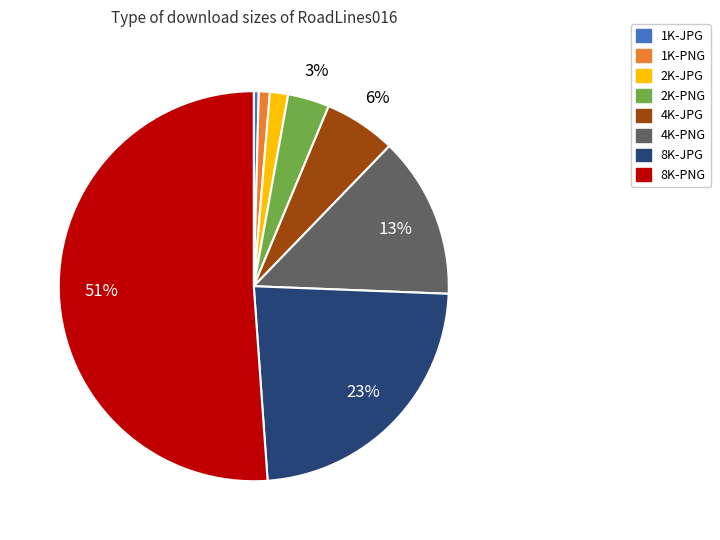

To the nearest percent, what is the average slice percentage?

12%